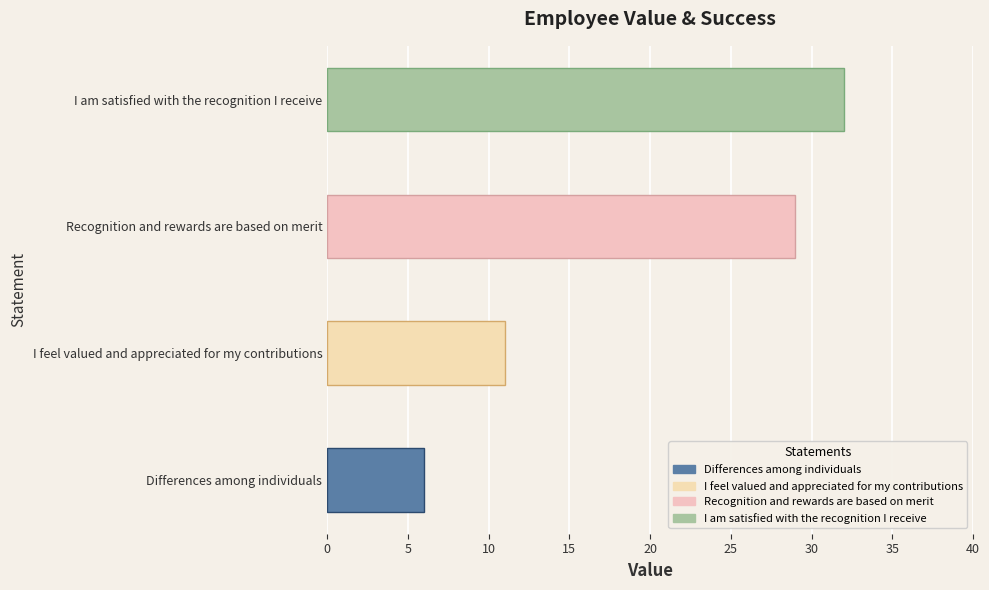

Rank the categories by value from lowest to highest.

Differences among individuals, I feel valued and appreciated for my contributions, Recognition and rewards are based on merit, I am satisfied with the recognition I receive